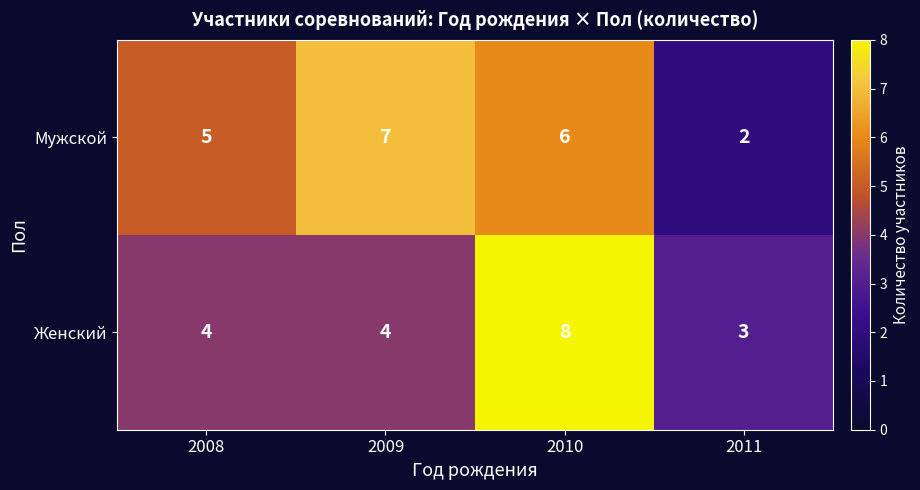

Count the Мужской values in the range 5 to 7.

3